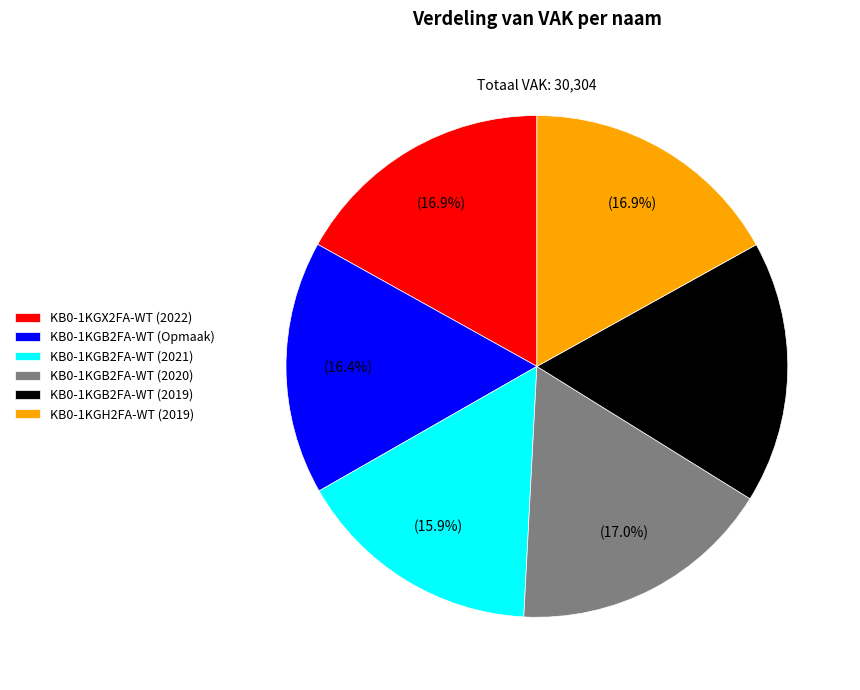

Is there any slice that represents more than half of the pie?

No